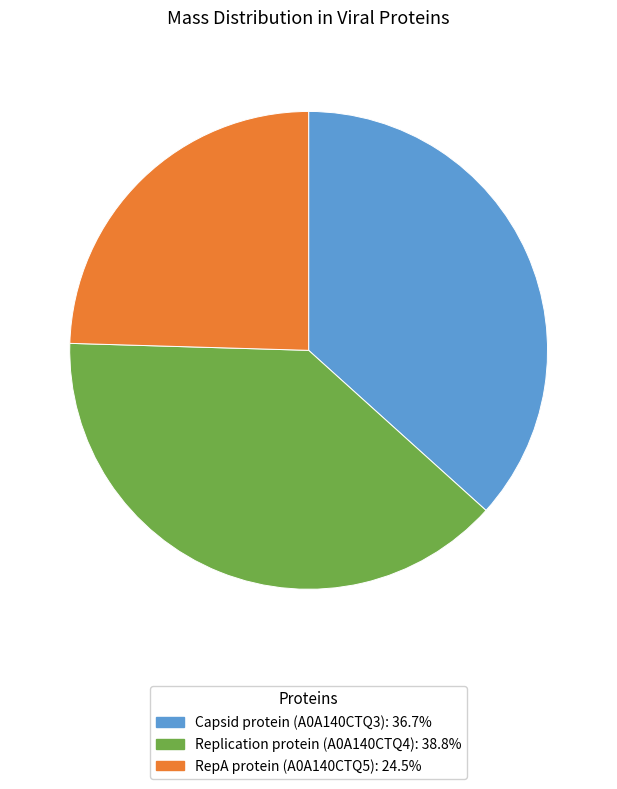

Rank the categories by value from lowest to highest.

RepA protein (A0A140CTQ5), Capsid protein (A0A140CTQ3), Replication protein (A0A140CTQ4)